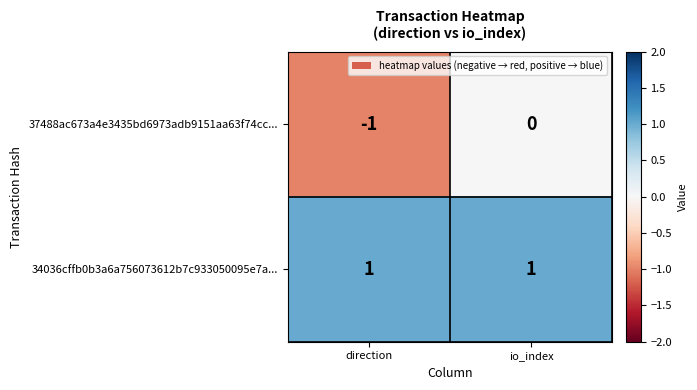

At direction, list the series in order from smallest to largest.

37488ac673a4e3435bd6973adb9151aa63f74cc..., 34036cffb0b3a6a756073612b7c933050095e7a...